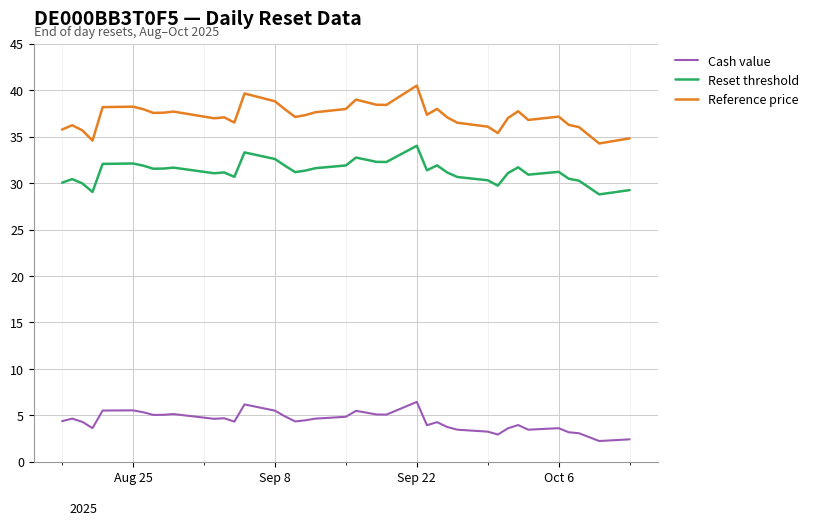

What is the minimum value for Reference price?

34.3